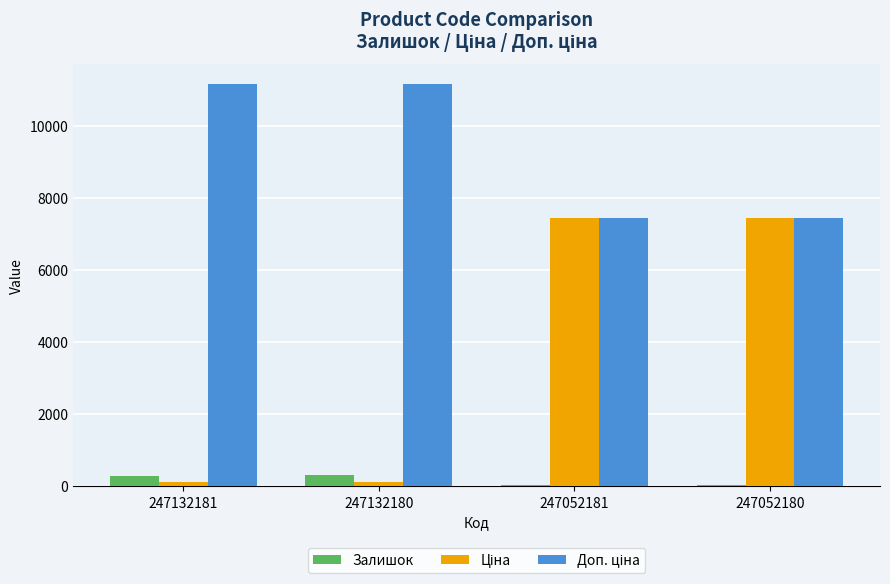

Is it true that Залишок equals 300.0 at 247132180?

True